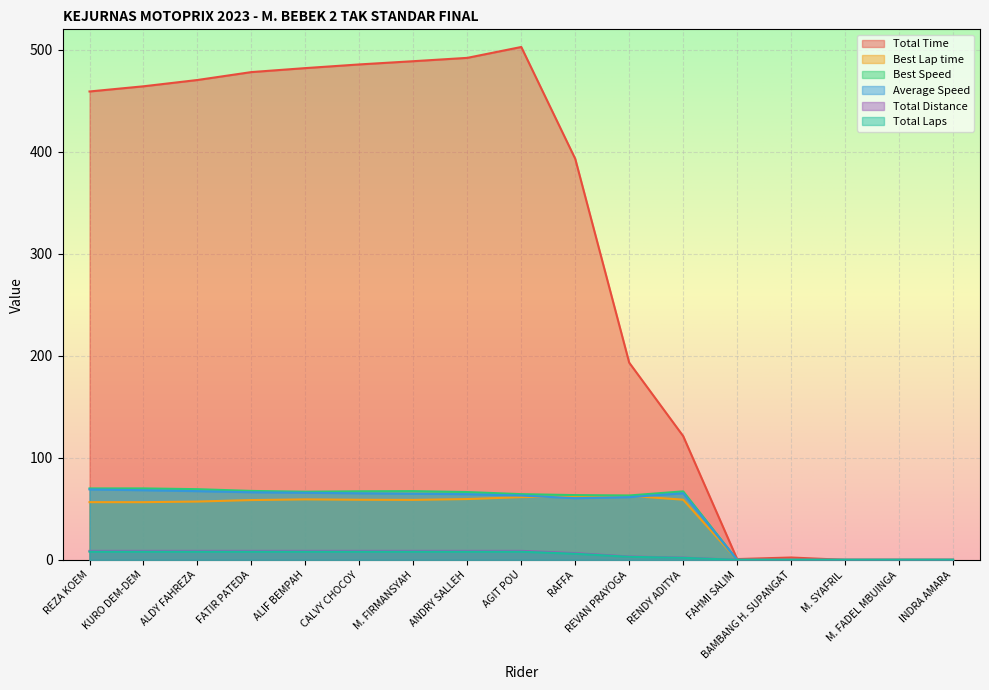

At which label does Best Lap time reach its peak?

REVAN PRAYOGA